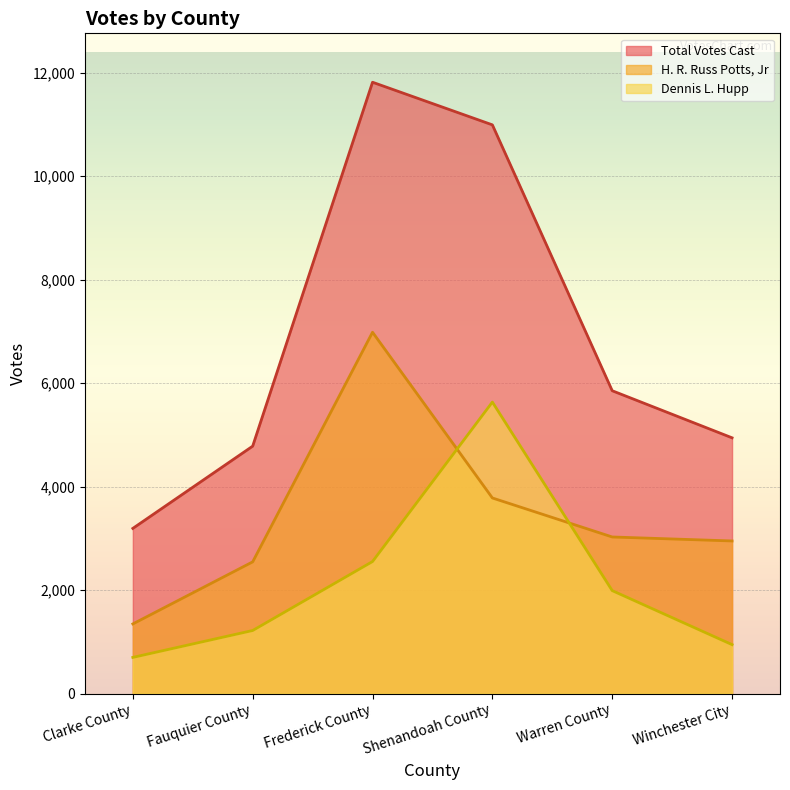

What is the label of the 5th point from the left?

Warren County